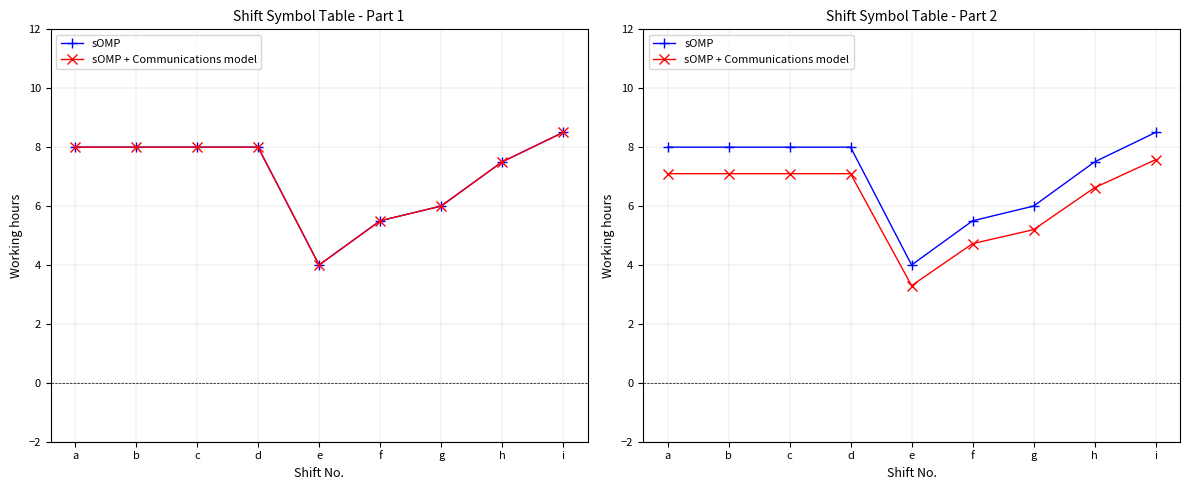

The value of sOMP at d is 10.7. True or false?

False